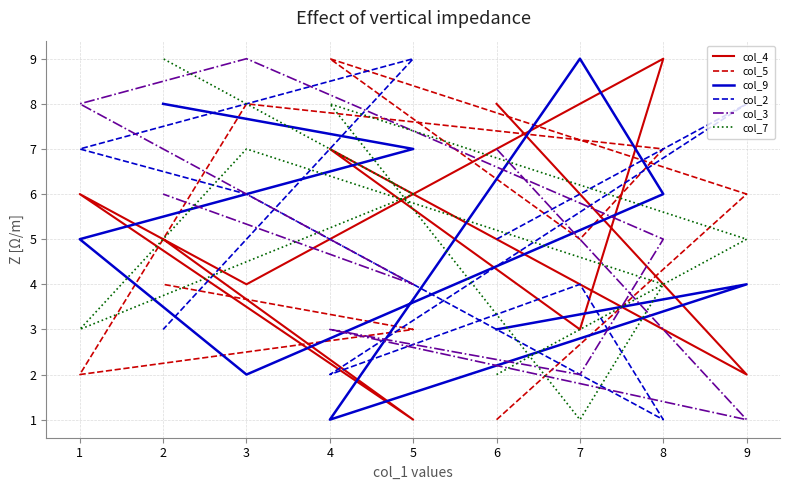

How many lines are shown in the chart?

6